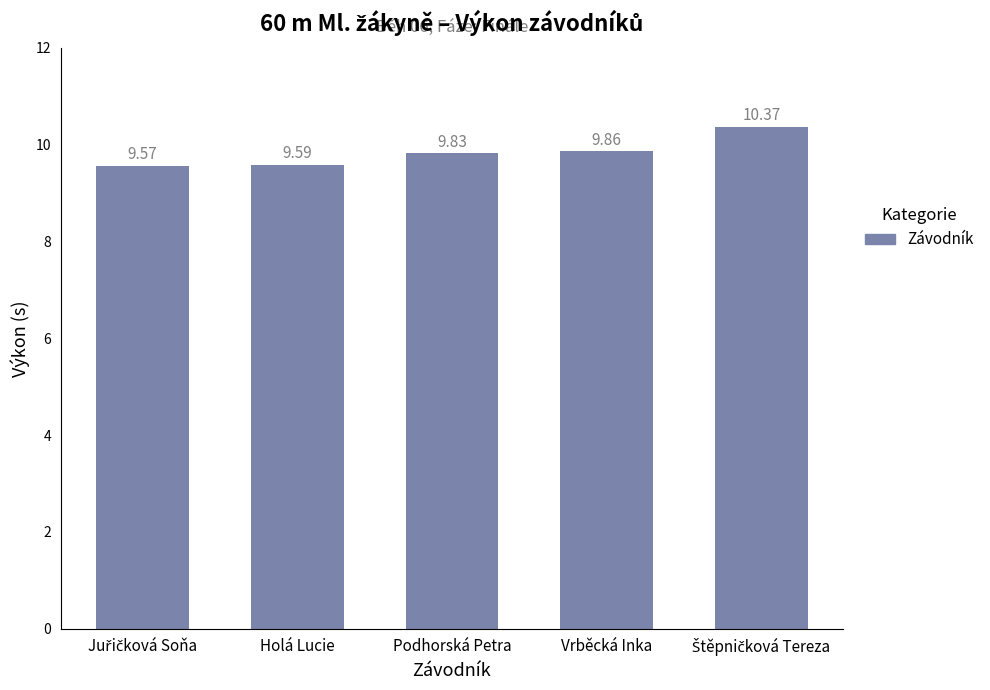

What is the value of the 4th bar from the left?

9.9